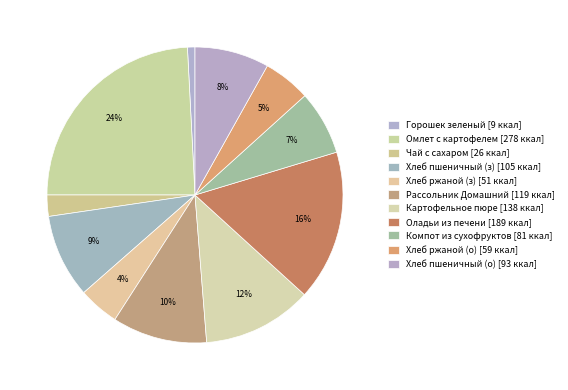

Count the number of slices in the pie.

11